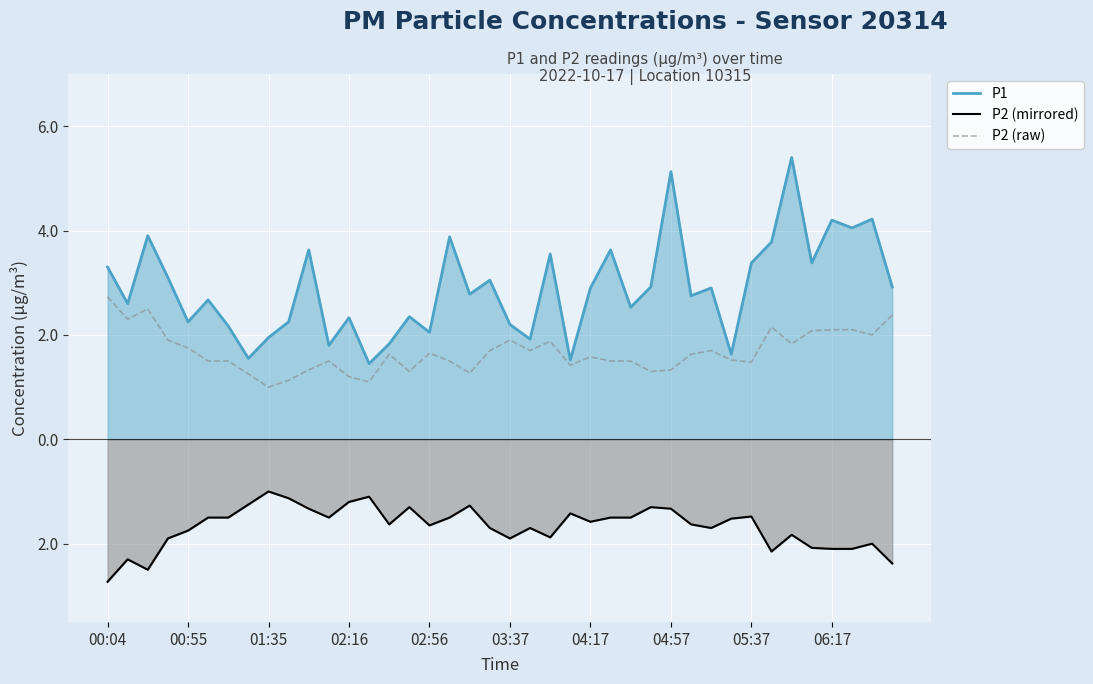

What are all the series names shown in the legend?

P1, P2 (mirrored), P2 (raw)